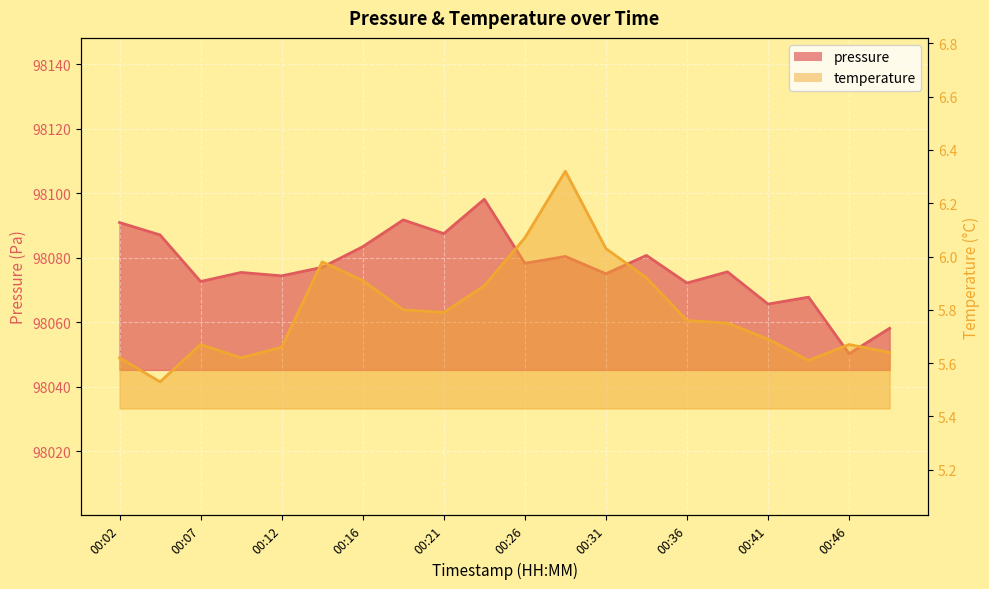

What is the total value across all series at 00:16?

98089.4